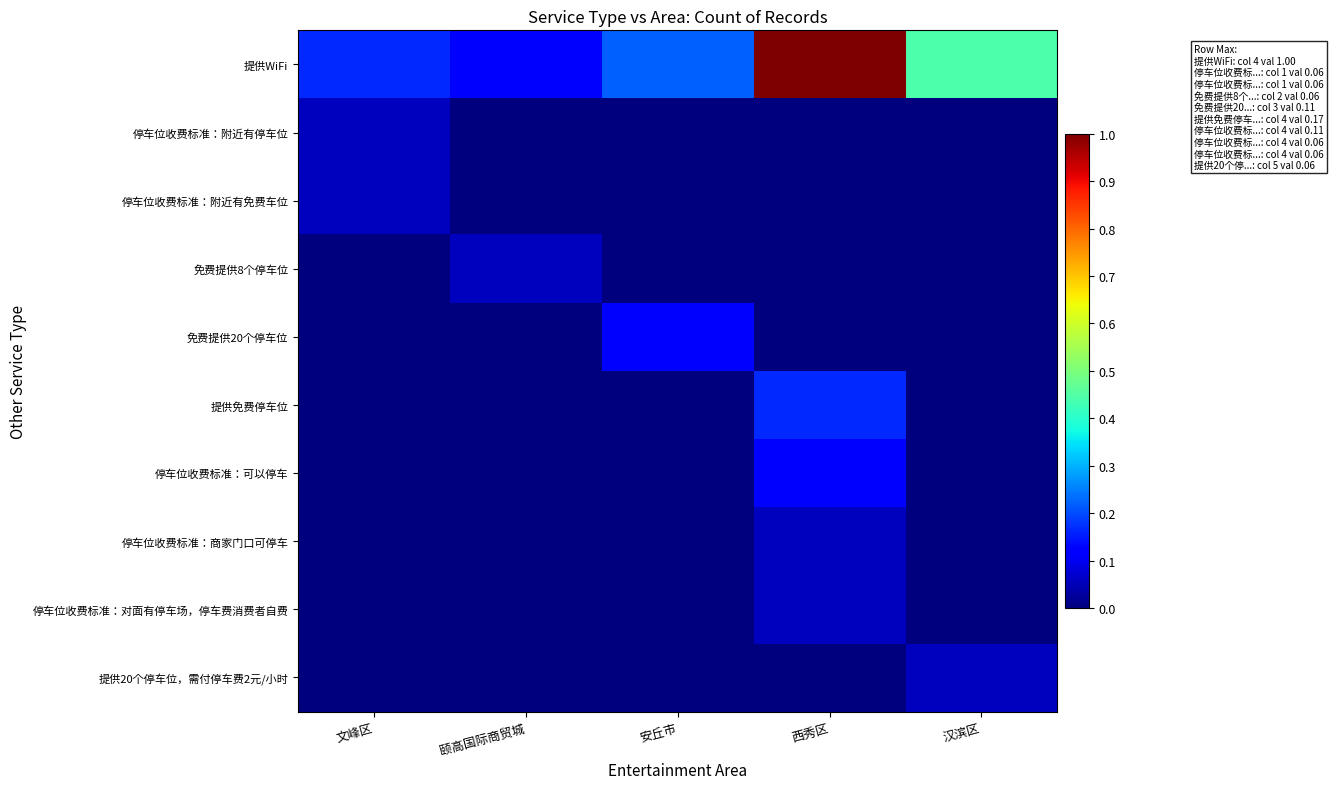

Between 安丘市 and 颐高国际商贸城, which is larger?

安丘市